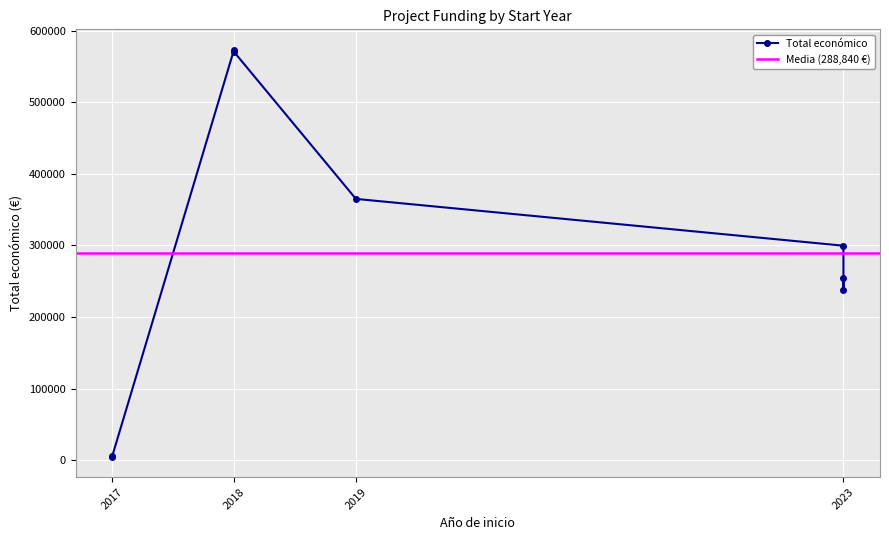

True or false: the data shows 7297.3 at 2017.

False